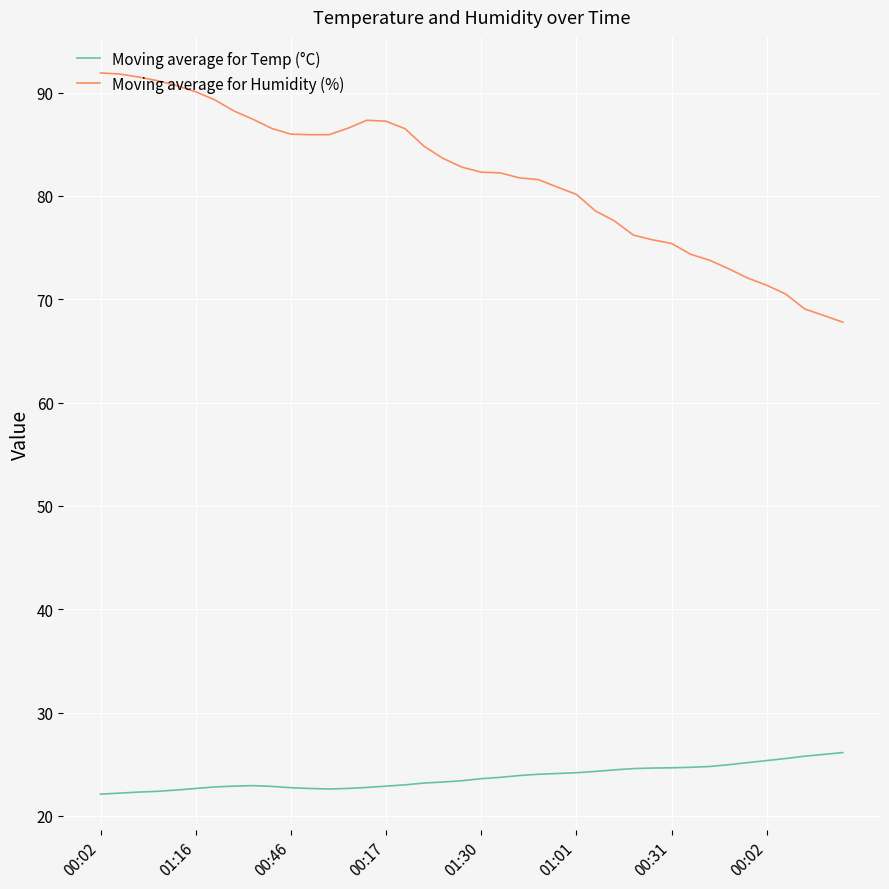

True or false: Moving average for Temp (°C) and Moving average for Humidity (%) cross at least once.

False